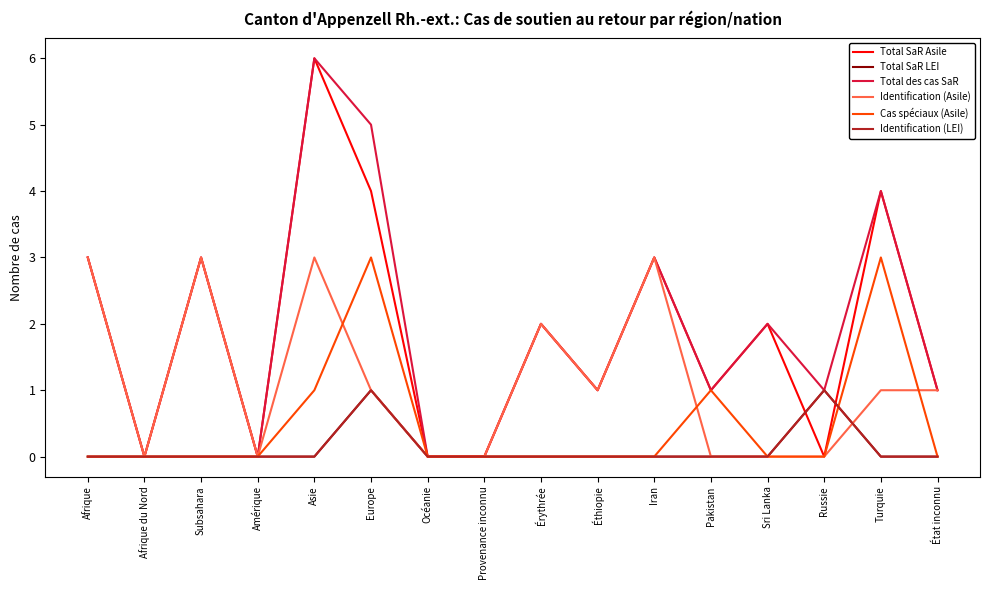

List the labels in order of Total des cas SaR value, largest first.

Asie, Europe, Turquie, Afrique, Subsahara, Iran, Érythrée, Sri Lanka, Éthiopie, Pakistan, Russie, État inconnu, Afrique du Nord, Amérique, Océanie, Provenance inconnu